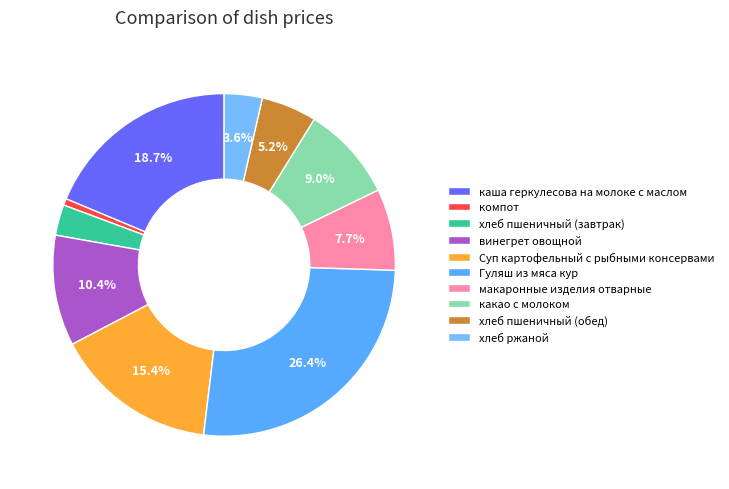

Which category has the smallest portion of the pie?

компот